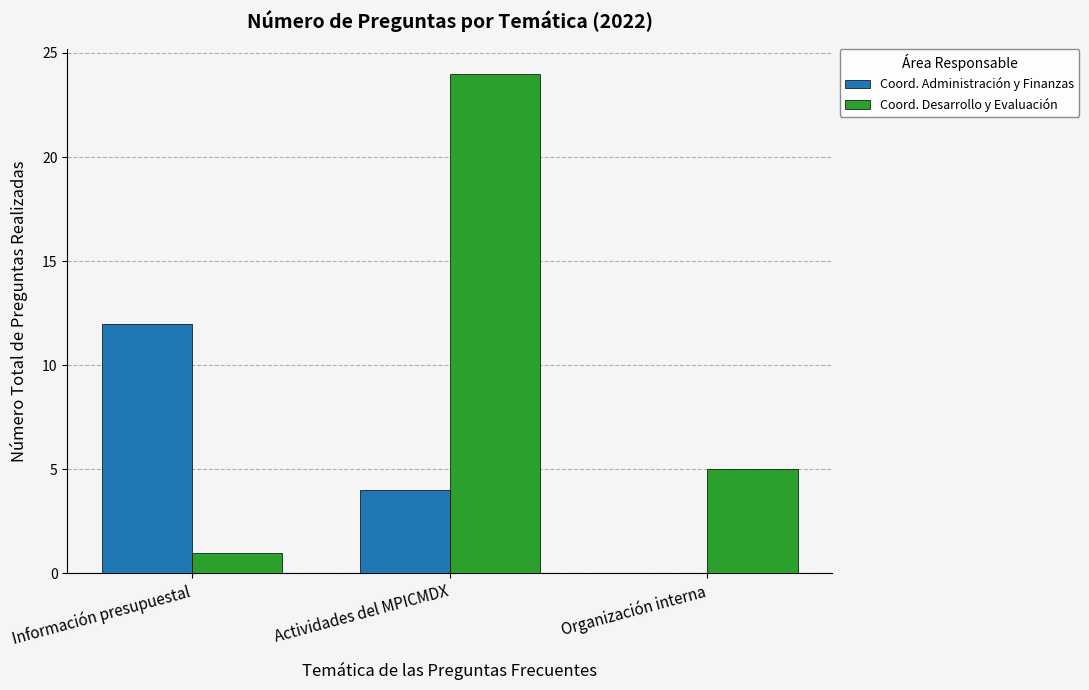

Count the Coord. Administración y Finanzas values in the range 0 to 12.

3